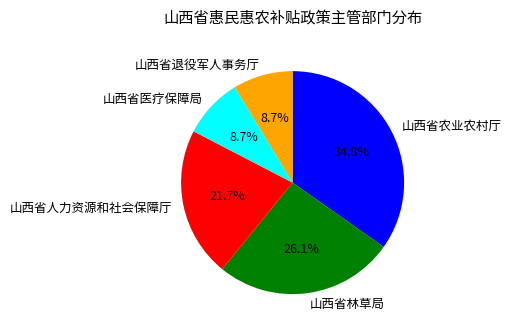

What is the ratio of the value at 山西省林草局 to the value at 山西省人力资源和社会保障厅?

1.2